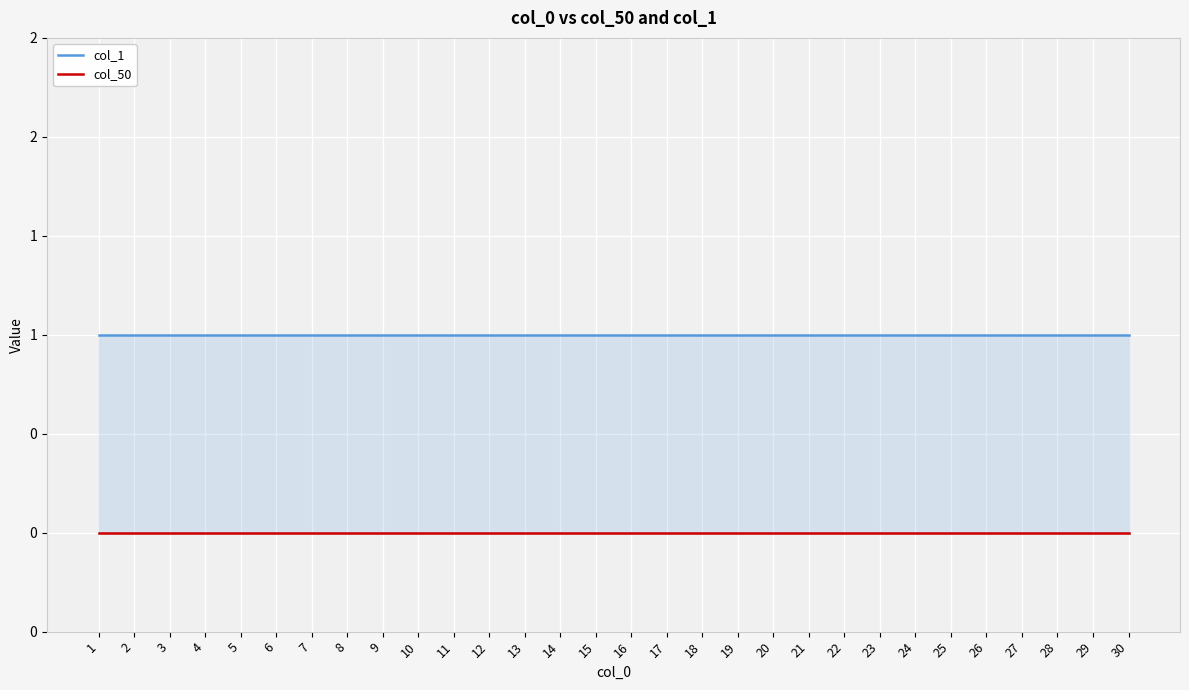

At which category is the sum across all series the highest?

1